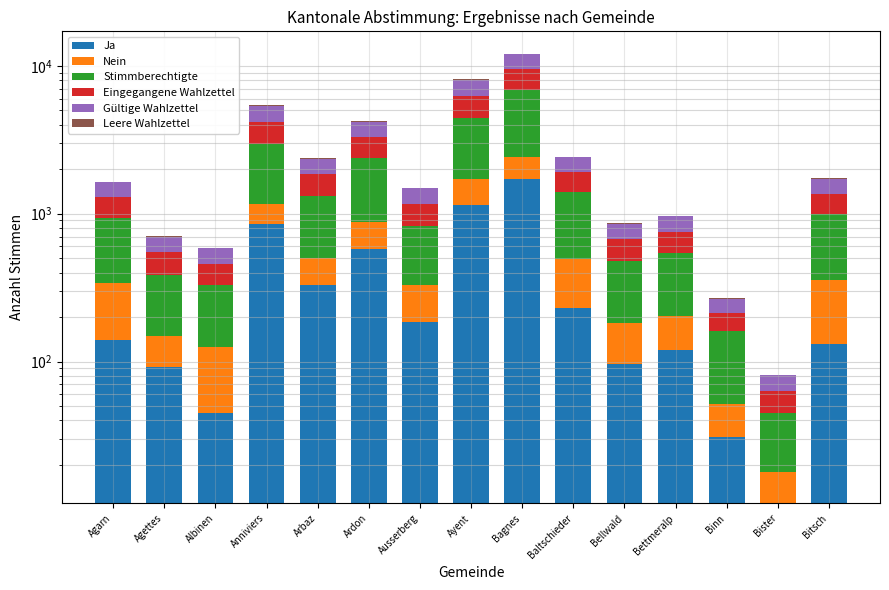

At which label does Gültige Wahlzettel first exceed 341?

Anniviers